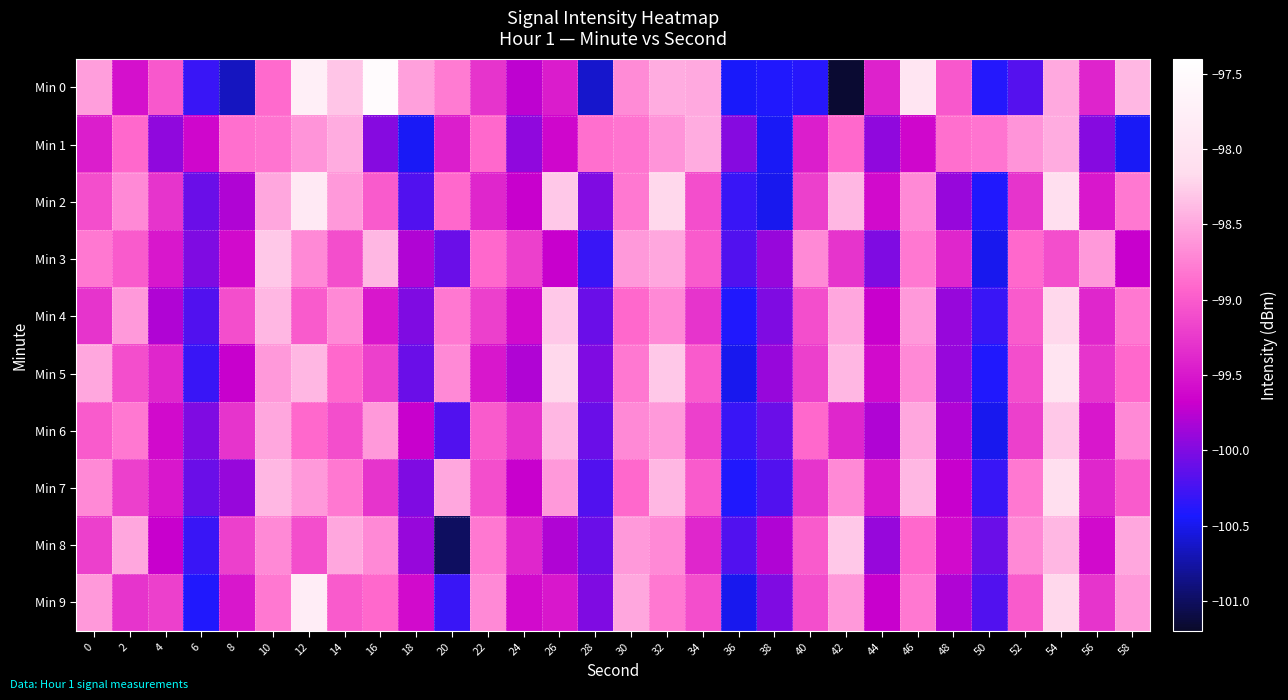

Which series has the largest total across all categories?

Min 2